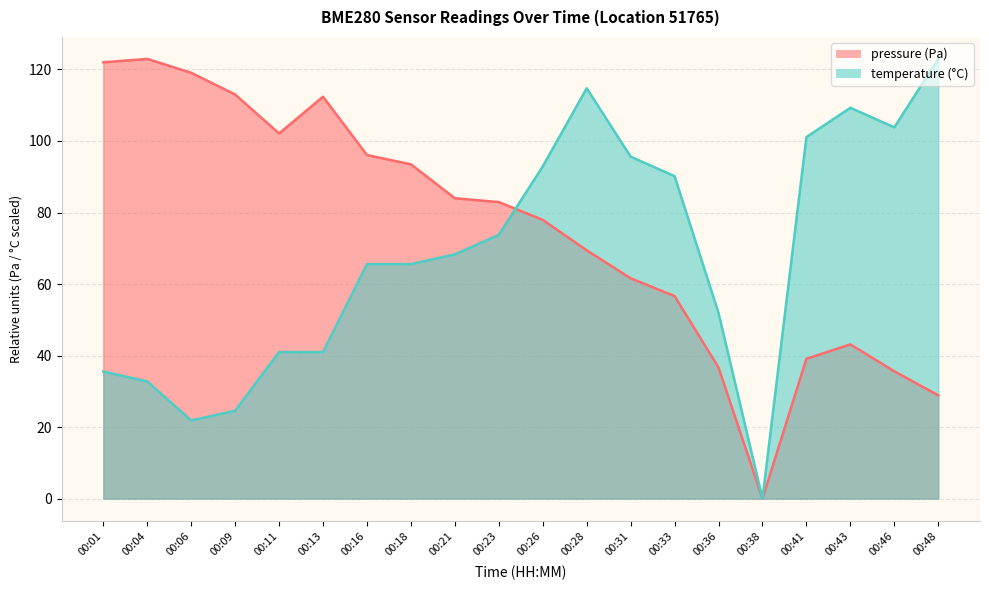

At which category is the sum across all series the highest?

00:28